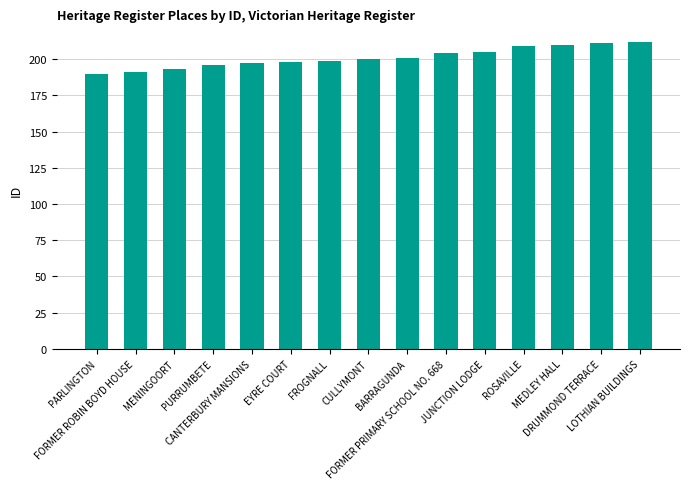

What is the average value?

201